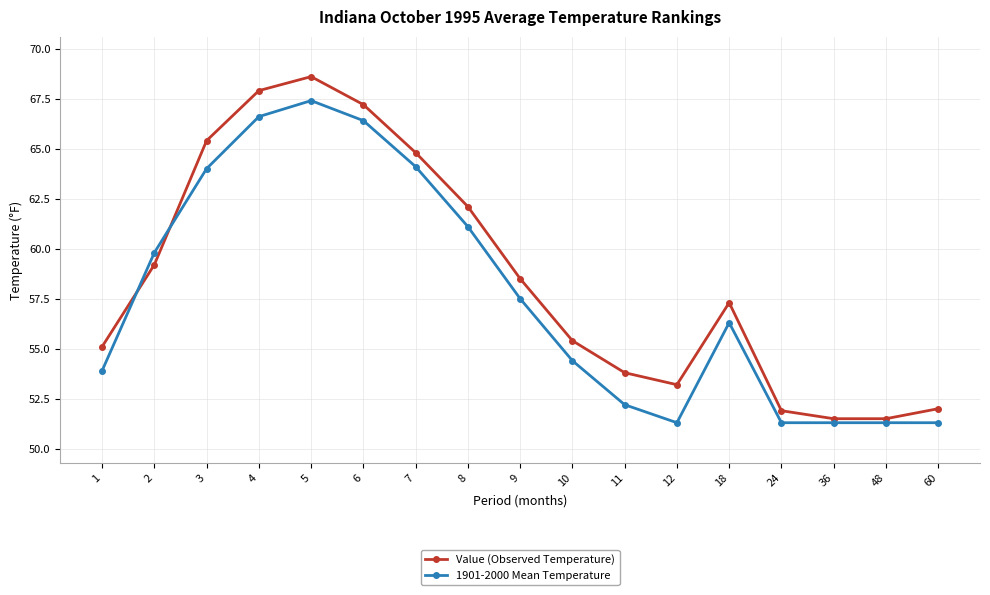

After their last crossing, which series has the higher values: 1901-2000 Mean Temperature or Value (Observed Temperature)?

Value (Observed Temperature)